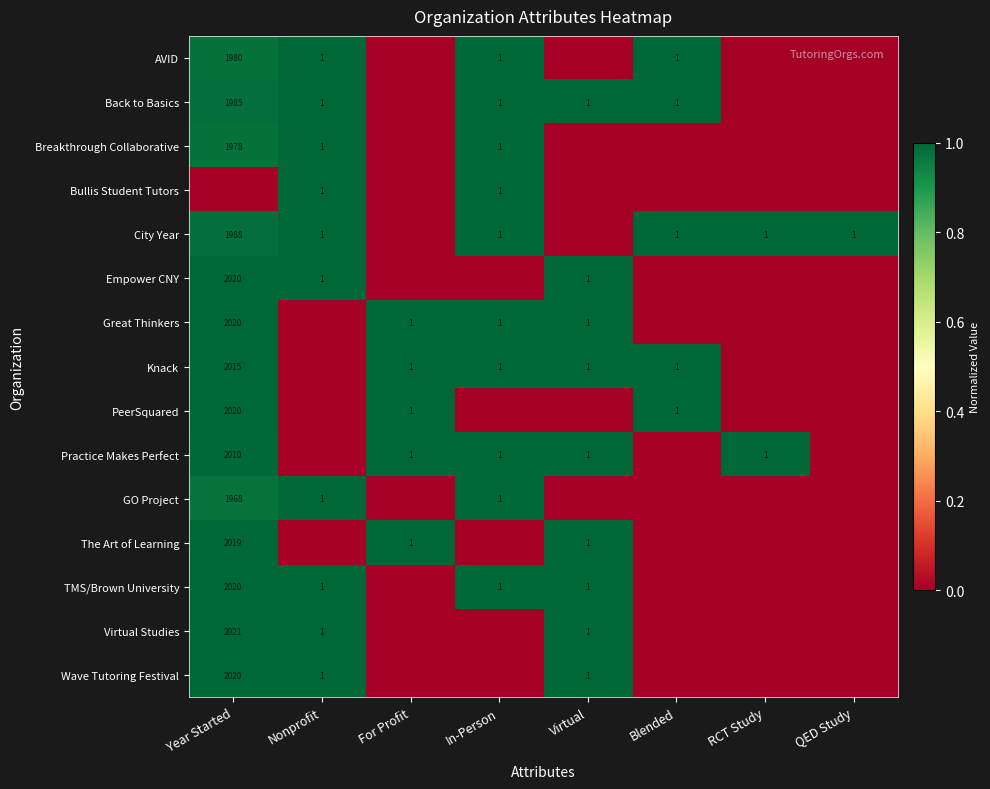

What is the spread (max minus min) of values at For Profit?

1.0